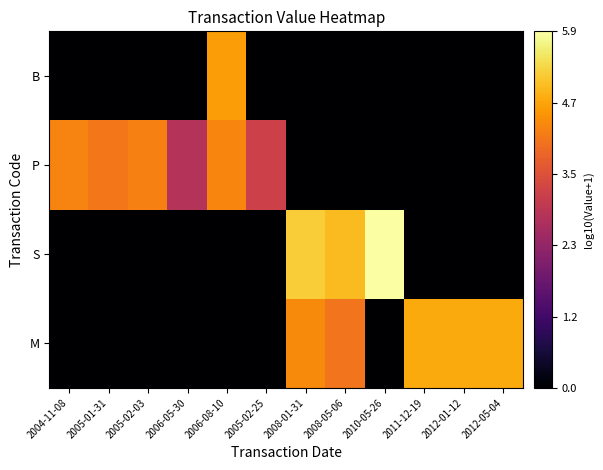

Reading left to right, list all the values displayed in this chart.

M: 2004-11-08=0.0	2005-01-31=0.0	2005-02-03=0.0	2006-05-30=0.0	2006-08-10=0.0	2005-02-25=0.0	2008-01-31=4.4	2008-05-06=4.1	2010-05-26=0.0	2011-12-19=4.8	2012-01-12=4.8	2012-05-04=4.8
S: 2004-11-08=0.0	2005-01-31=0.0	2005-02-03=0.0	2006-05-30=0.0	2006-08-10=0.0	2005-02-25=0.0	2008-01-31=5.2	2008-05-06=5.0	2010-05-26=5.9	2011-12-19=0.0	2012-01-12=0.0	2012-05-04=0.0
P: 2004-11-08=4.3	2005-01-31=4.1	2005-02-03=4.2	2006-05-30=2.8	2006-08-10=4.3	2005-02-25=3.2	2008-01-31=0.0	2008-05-06=0.0	2010-05-26=0.0	2011-12-19=0.0	2012-01-12=0.0	2012-05-04=0.0
B: 2004-11-08=0.0	2005-01-31=0.0	2005-02-03=0.0	2006-05-30=0.0	2006-08-10=4.6	2005-02-25=0.0	2008-01-31=0.0	2008-05-06=0.0	2010-05-26=0.0	2011-12-19=0.0	2012-01-12=0.0	2012-05-04=0.0